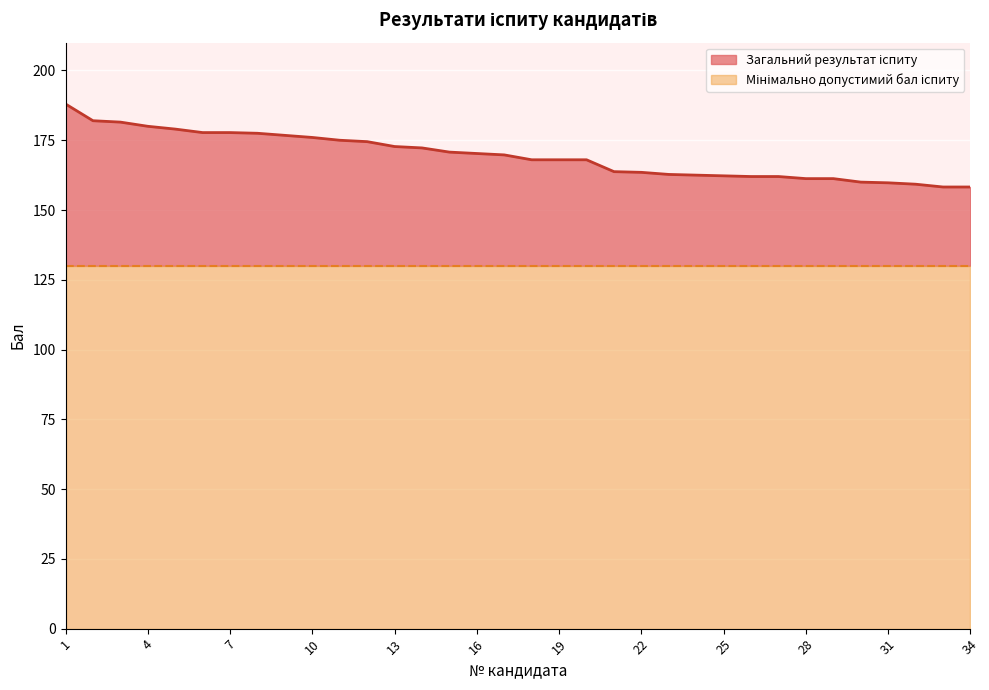

What is the value of the 1st point from the left?

188.0